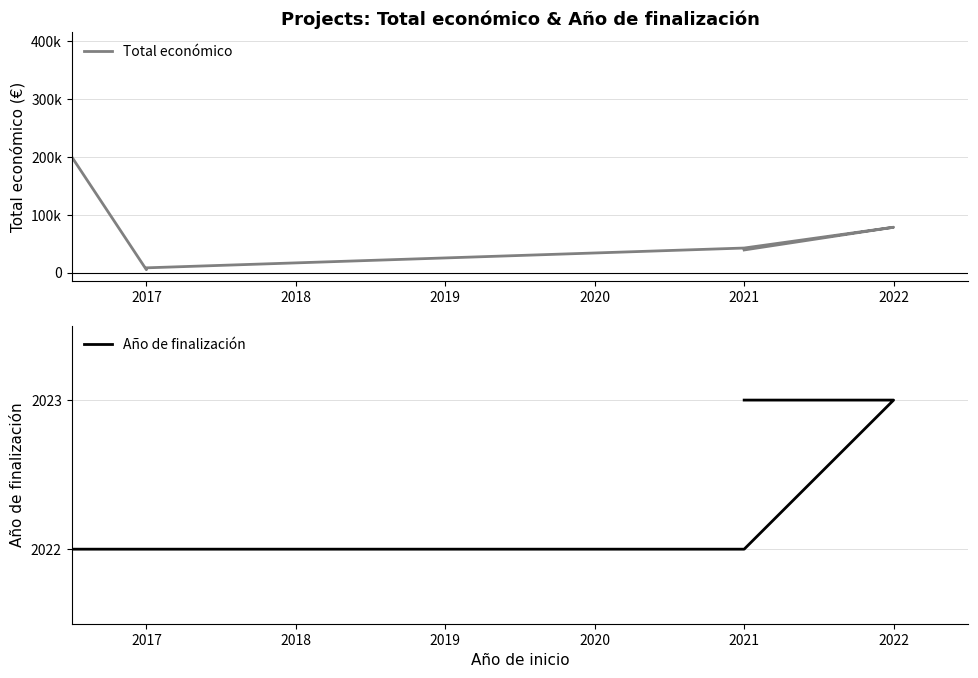

Which series has the largest range (max minus min)?

Total económico